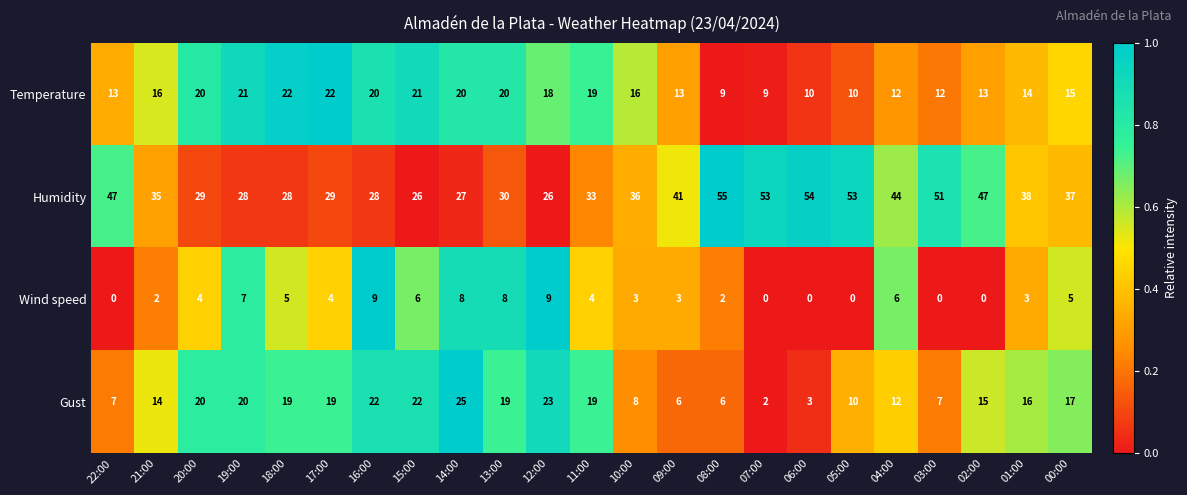

Rank the series at 21:00 from highest to lowest value.

Humidity, Temperature, Gust, Wind speed